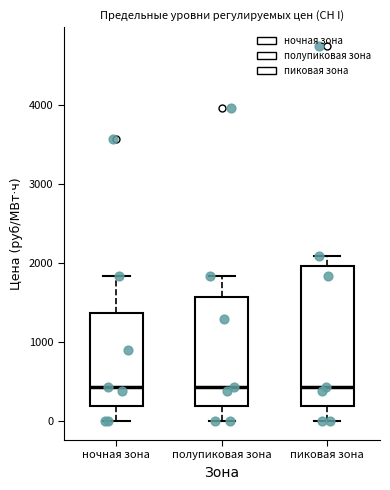

Where is the lower edge of the box for пиковая зона on the y-axis? The values are not printed on the chart, so give them approximately, as read against the axis.

200